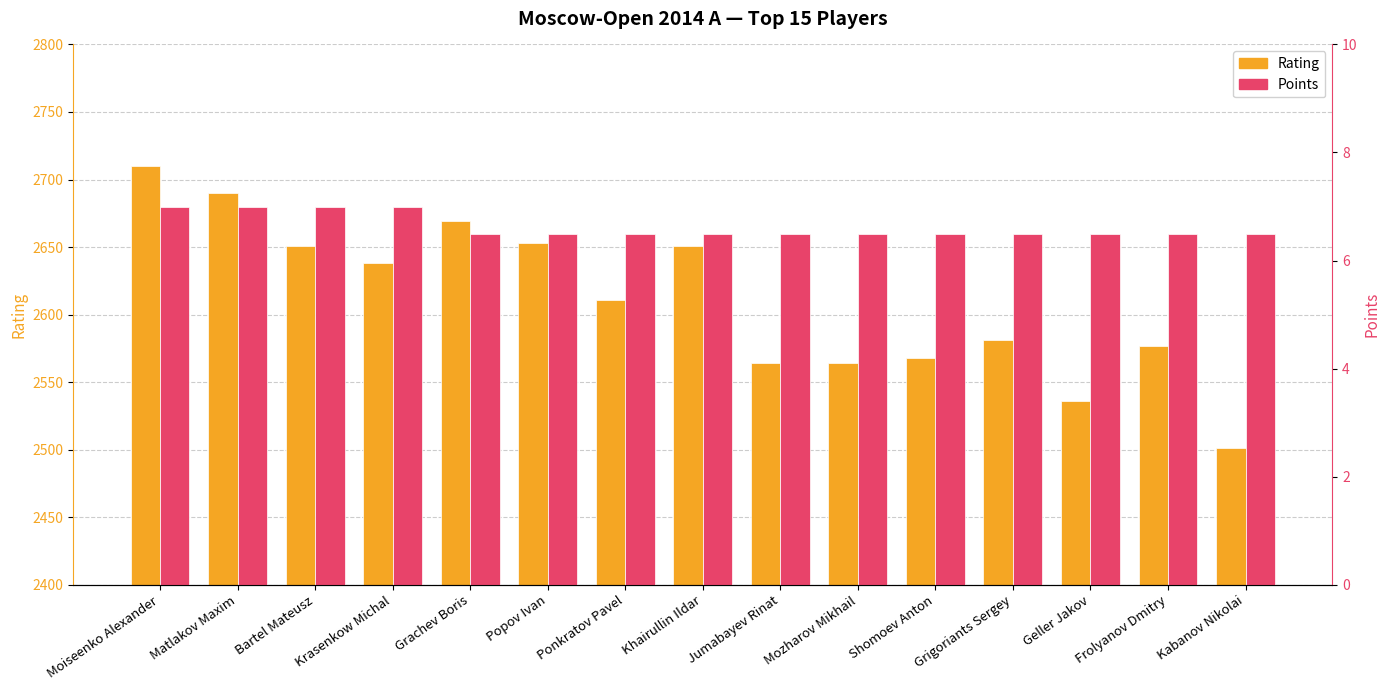

At how many categories does at least one series exceed 1748?

15